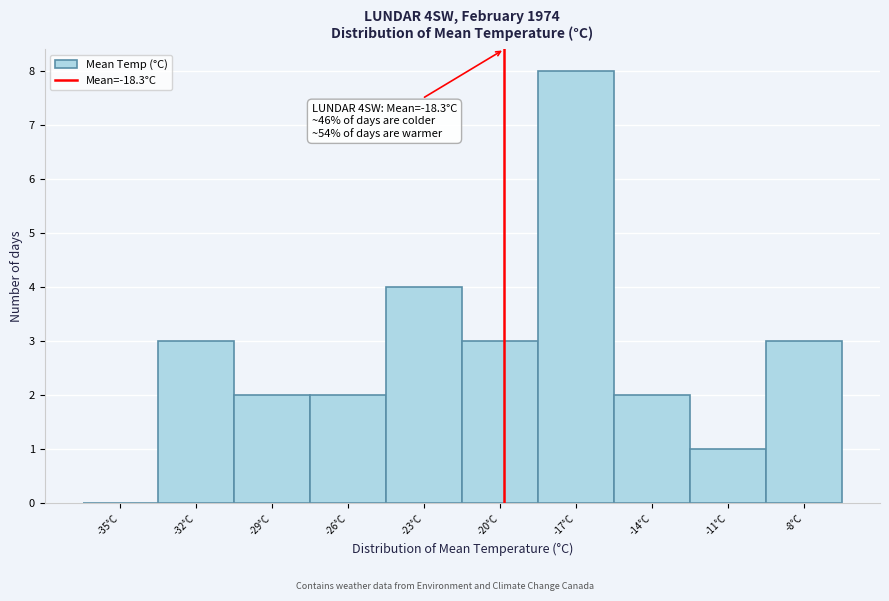

Reading left to right, transcribe all the data shown in this chart.

-35°C=0	-32°C=3	-29°C=2	-26°C=2	-23°C=4	-20°C=3	-17°C=8	-14°C=2	-11°C=1	-8°C=3